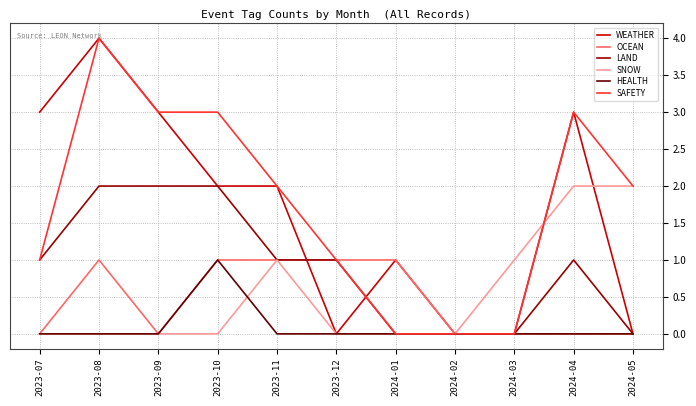

What is the maximum value shown in the chart?

4